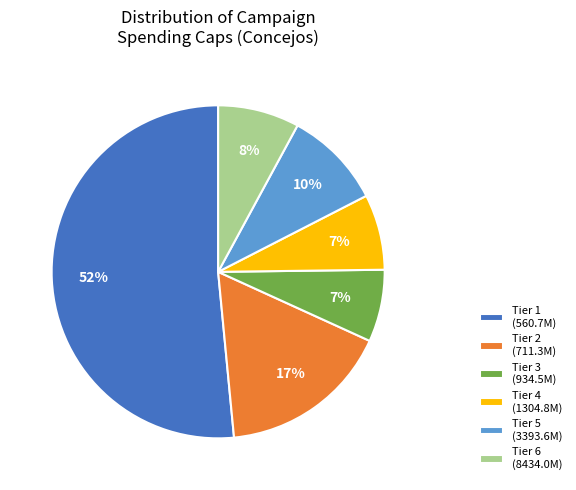

Which category has the biggest portion of the pie?

Tier 1 (560.7M)